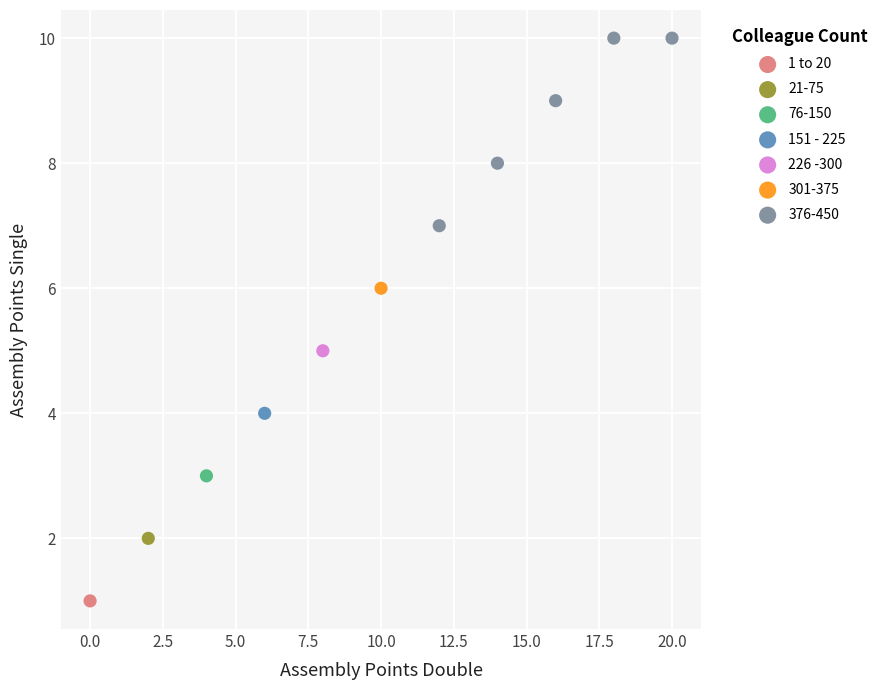

Which series contains the highest Y value?

376-450